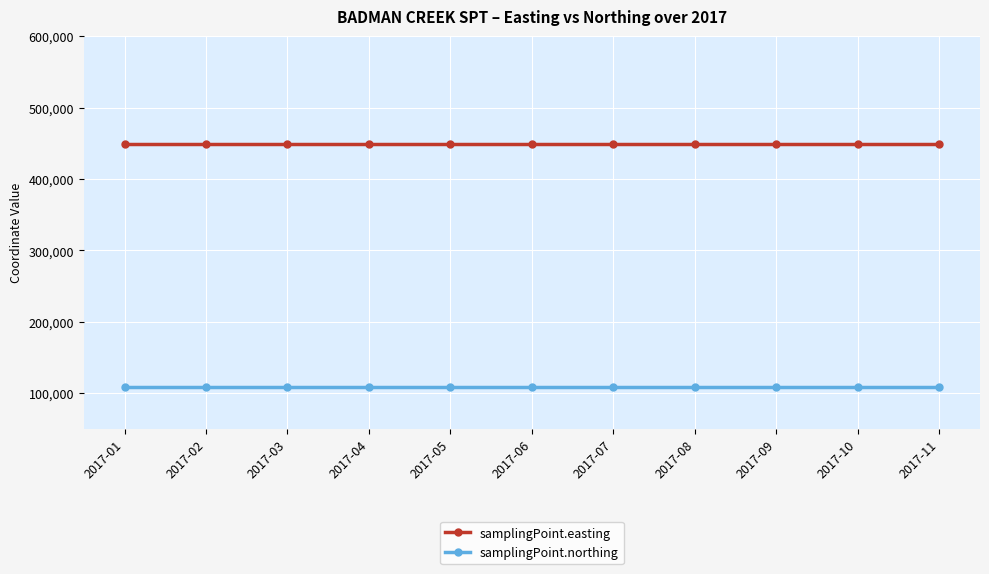

Reading left to right, transcribe all the data shown in this chart.

samplingPoint.easting: 448650	448650	448650	448650	448650	448650	448650	448650	448650	448650	448650
samplingPoint.northing: 108240	108240	108240	108240	108240	108240	108240	108240	108240	108240	108240